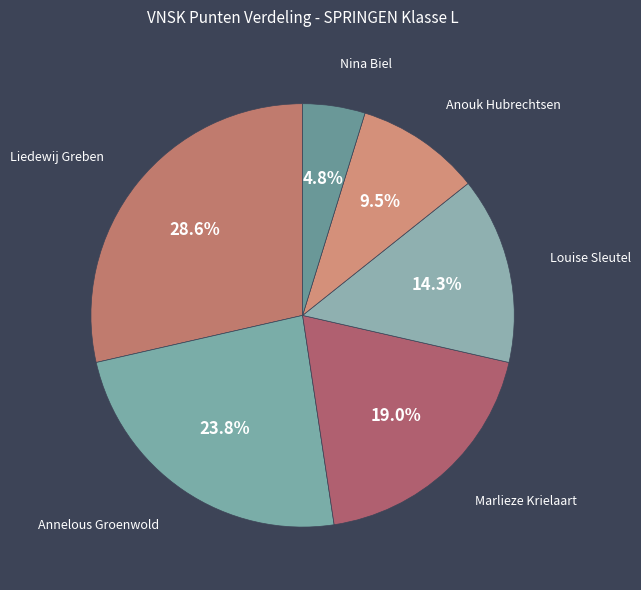

Rank the categories by value from highest to lowest.

Liedewij Greben, Annelous Groenwold, Marlieze Krielaart, Louise Sleutel, Anouk Hubrechtsen, Nina Biel